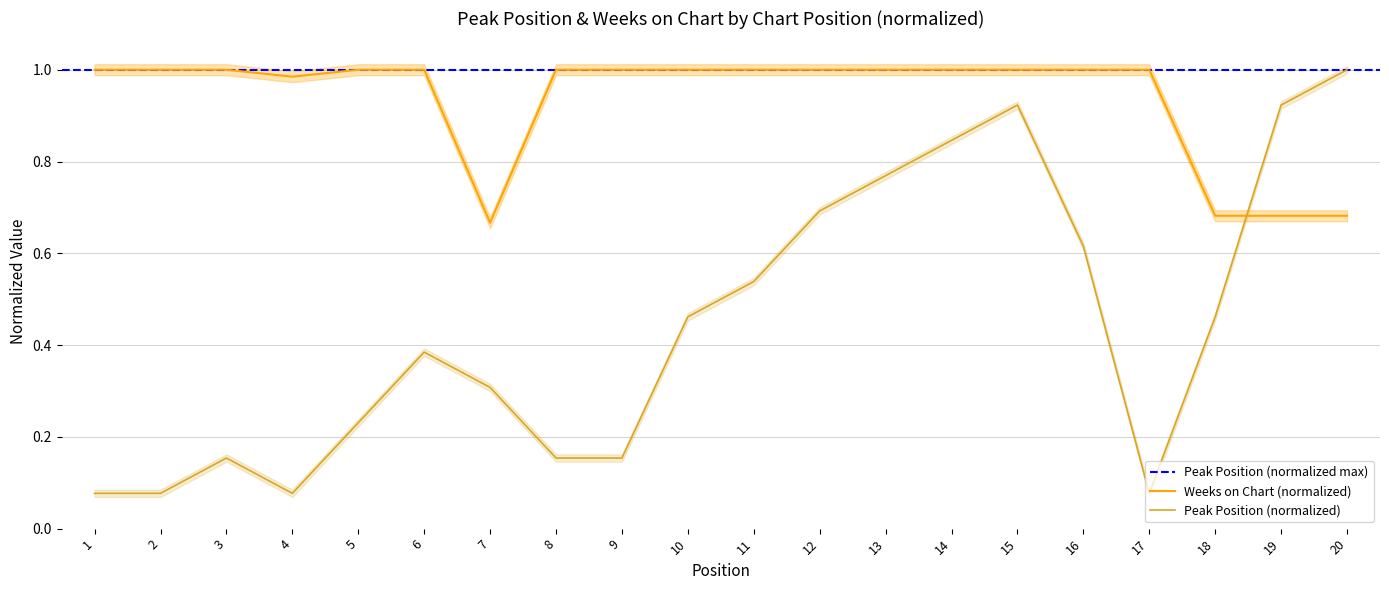

What value does the Peak Position series have at 12?

0.7